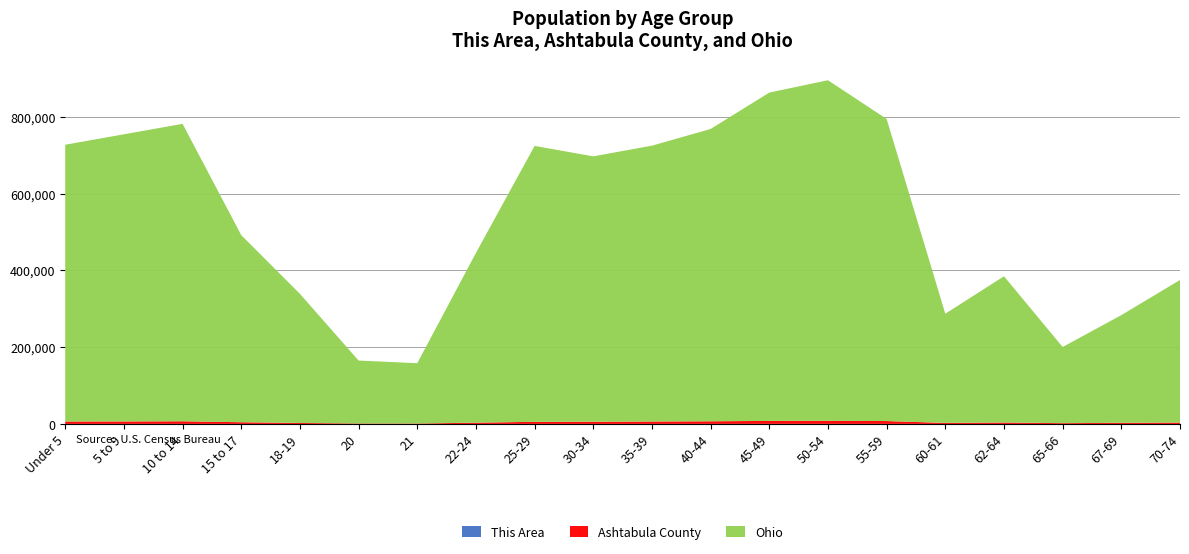

Reading left to right, what are all the values shown in this chart?

This Area: 68	86	110	71	36	12	19	40	70	81	67	105	147	134	131	34	55	32	35	39
Ashtabula County: 6326	6428	6857	4396	2507	1152	1093	3255	5468	5584	6277	6821	7791	8016	7396	2642	3611	2022	2869	3547
Ohio: 720856	747889	774699	487307	336375	163986	157045	442085	718630	691329	718462	761369	855134	887057	786857	284403	381006	198333	280531	371370